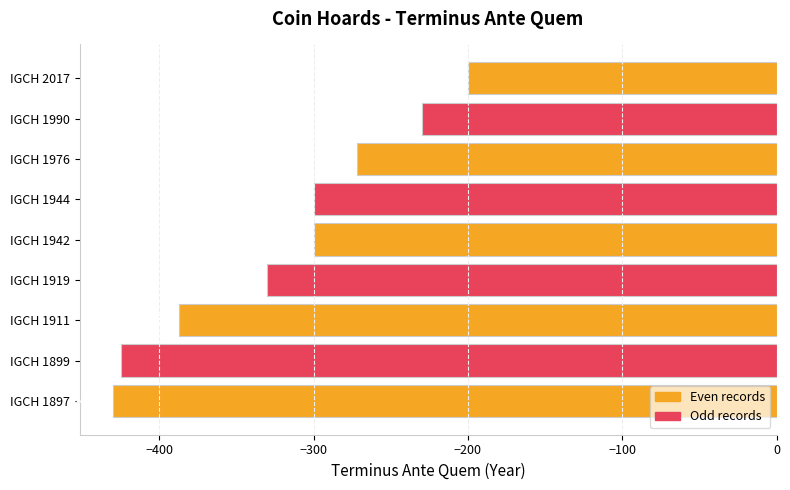

What is the change in value from IGCH 1897 to IGCH 1911?

+43